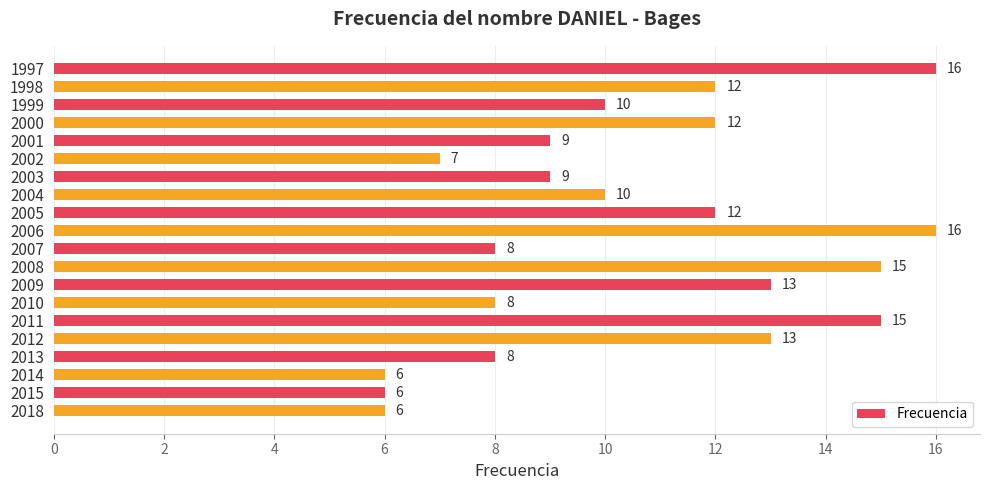

What is the change in value from 2003 to 2006?

+7